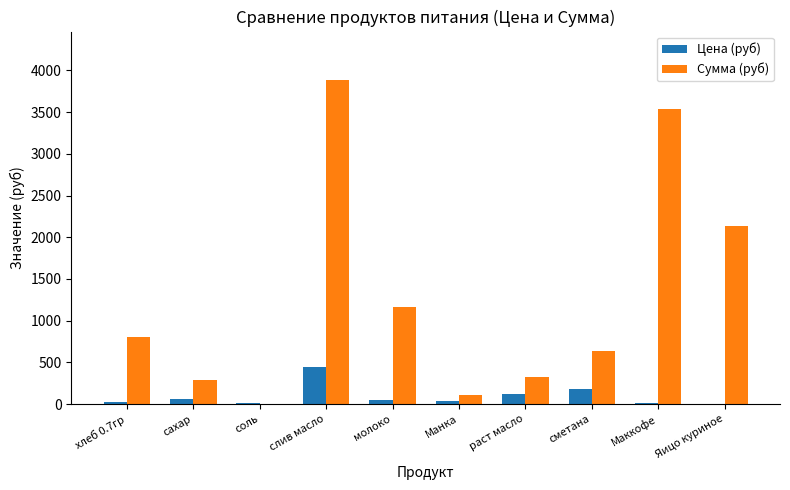

The Сумма (руб) series shows 968.0 at сметана. True or false?

False